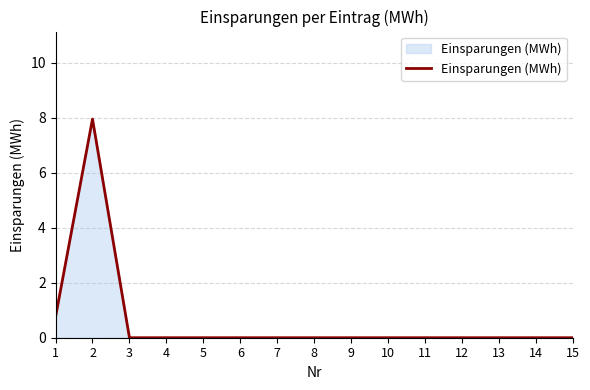

Is it true that the value at 7 is 0.0?

True